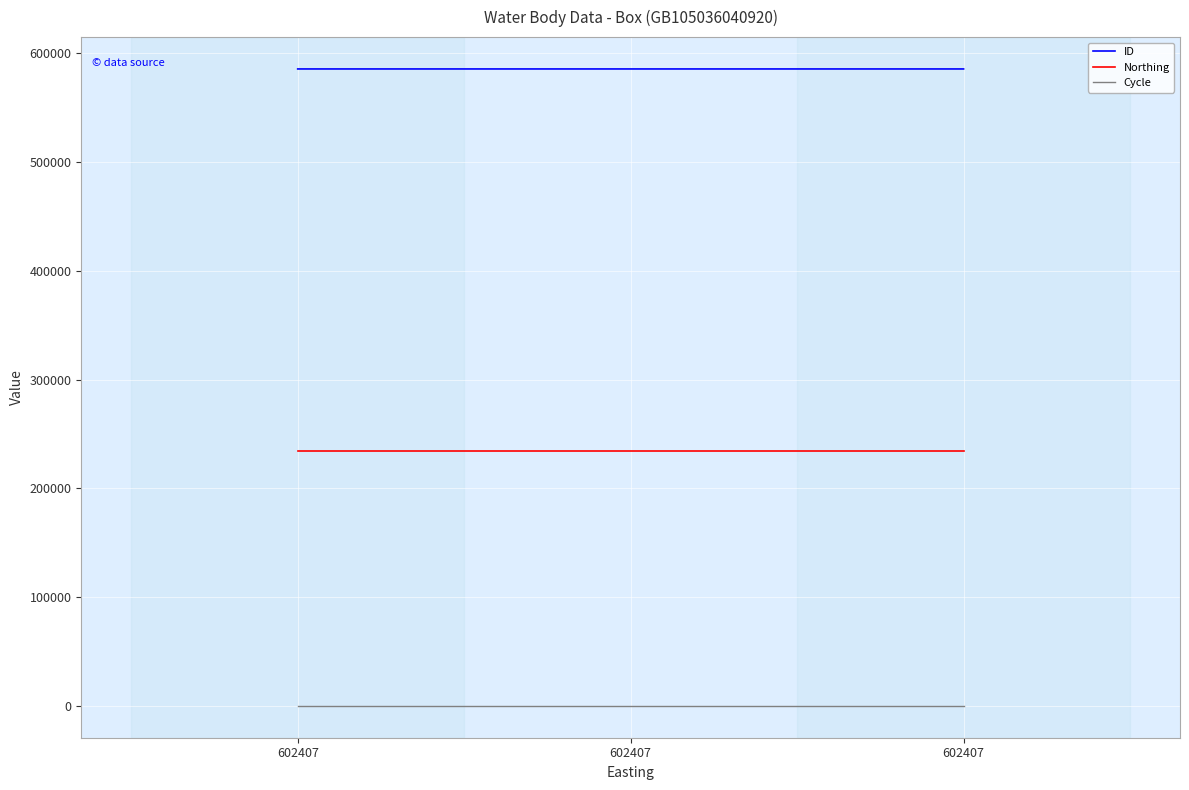

Count the number of categories in the chart.

3